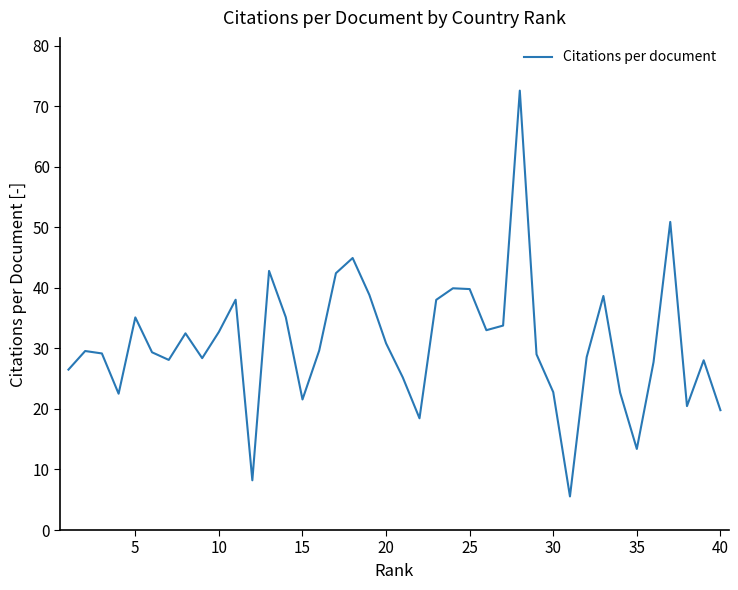

What is the difference between the maximum and minimum values?

67.0